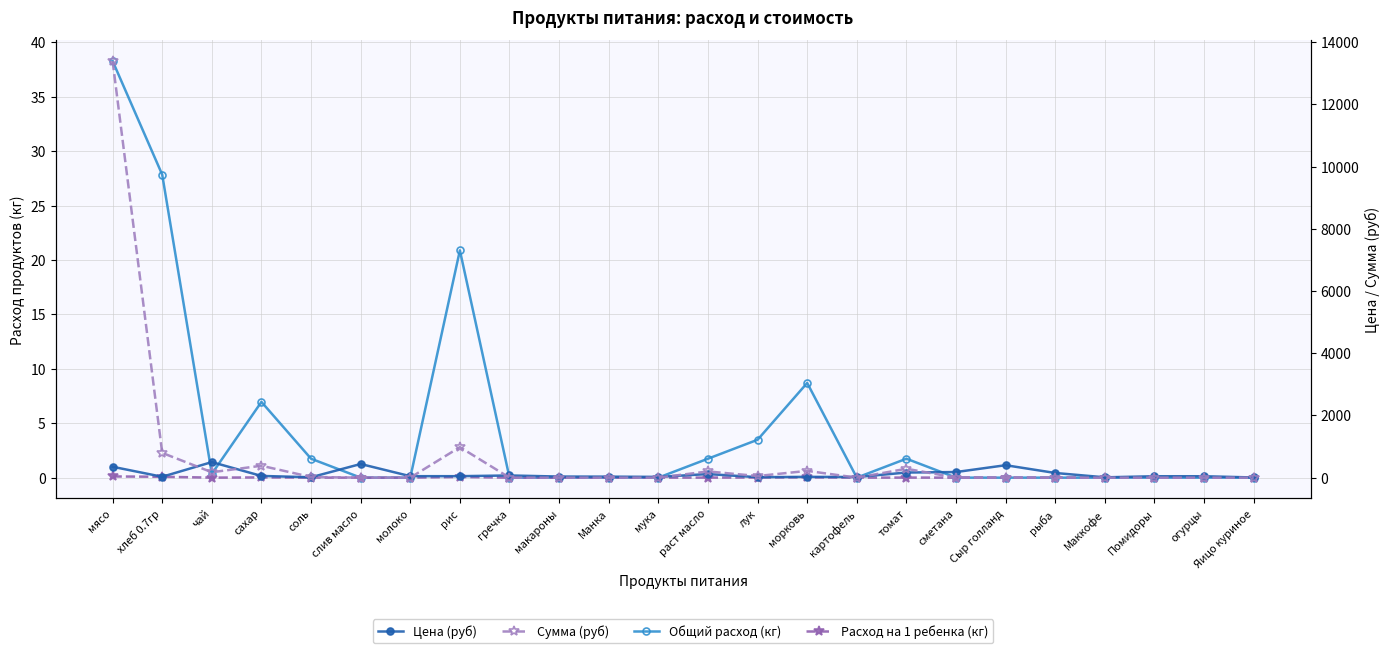

What position from the left is томат?

17